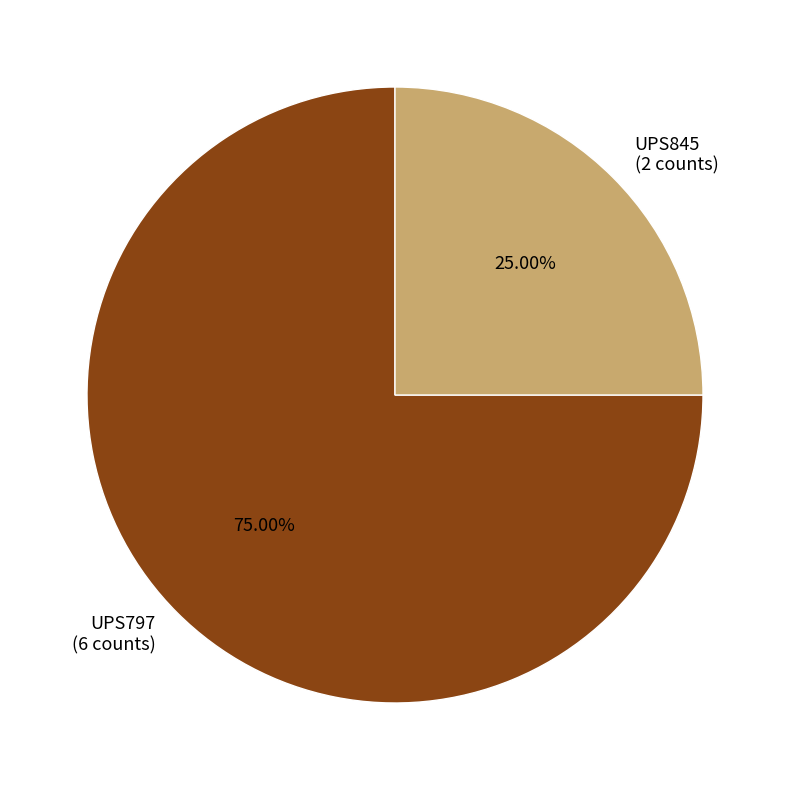

Is there any slice that represents more than half of the pie?

Yes